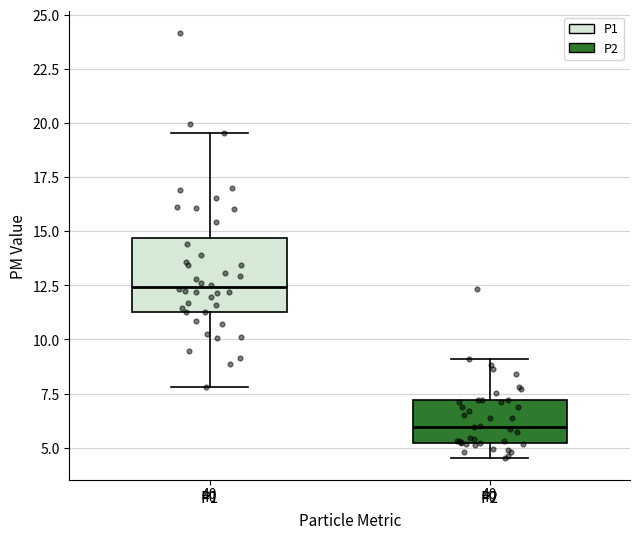

Reading left to right, read every box against the y-axis: the position of its median line, the range the box covers, and the ends of its whiskers. The values are not printed on the chart, so give them approximately, as read against the axis.

P1: median 12.5, box 11.5 to 14.5, whiskers 8.0 to 19.5
P2: median 6.0, box 5.0 to 7.0, whiskers 4.5 to 9.0